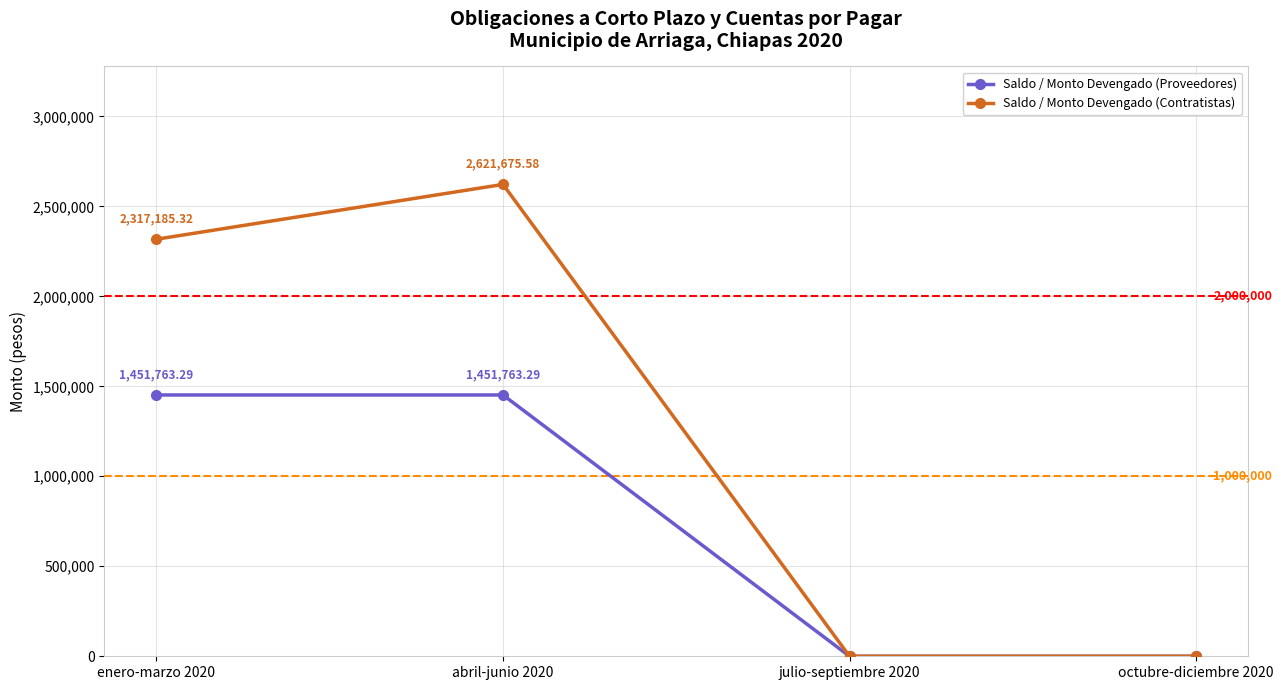

What is the label of the 1st point from the right?

octubre-diciembre 2020